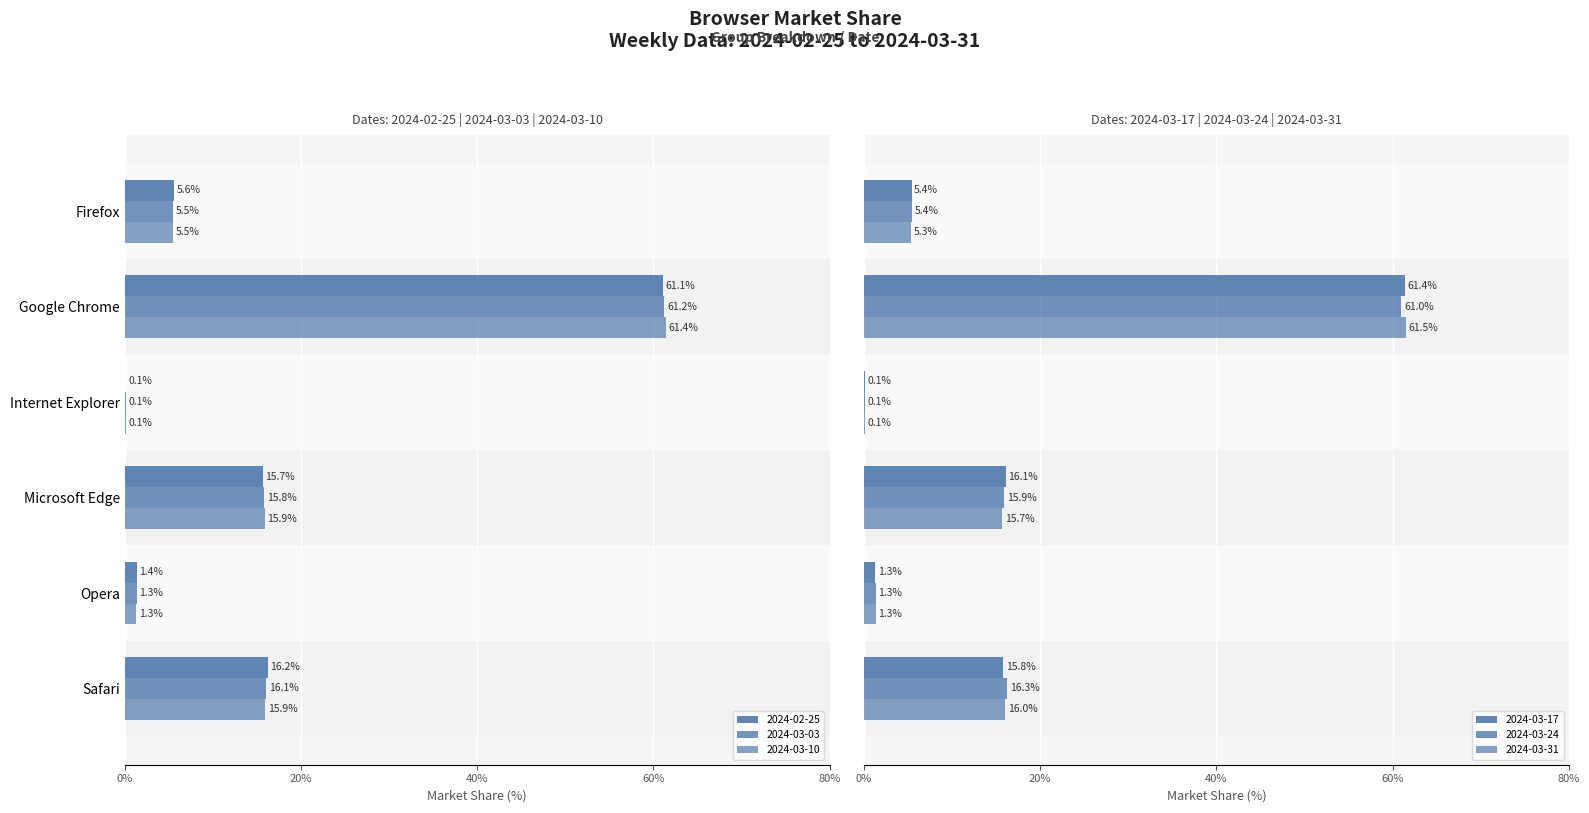

How many data points in 2024-03-24 are above 15?

3